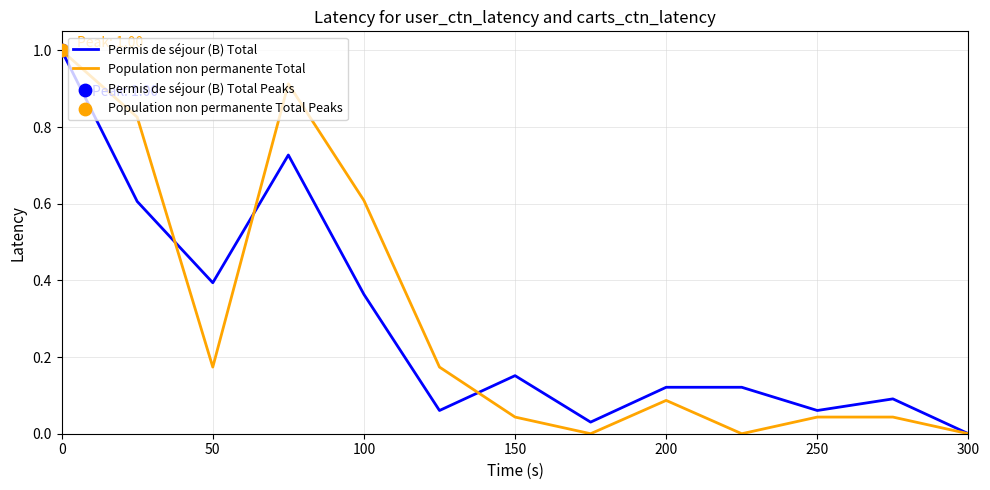

What is the greatest value displayed?

1.0